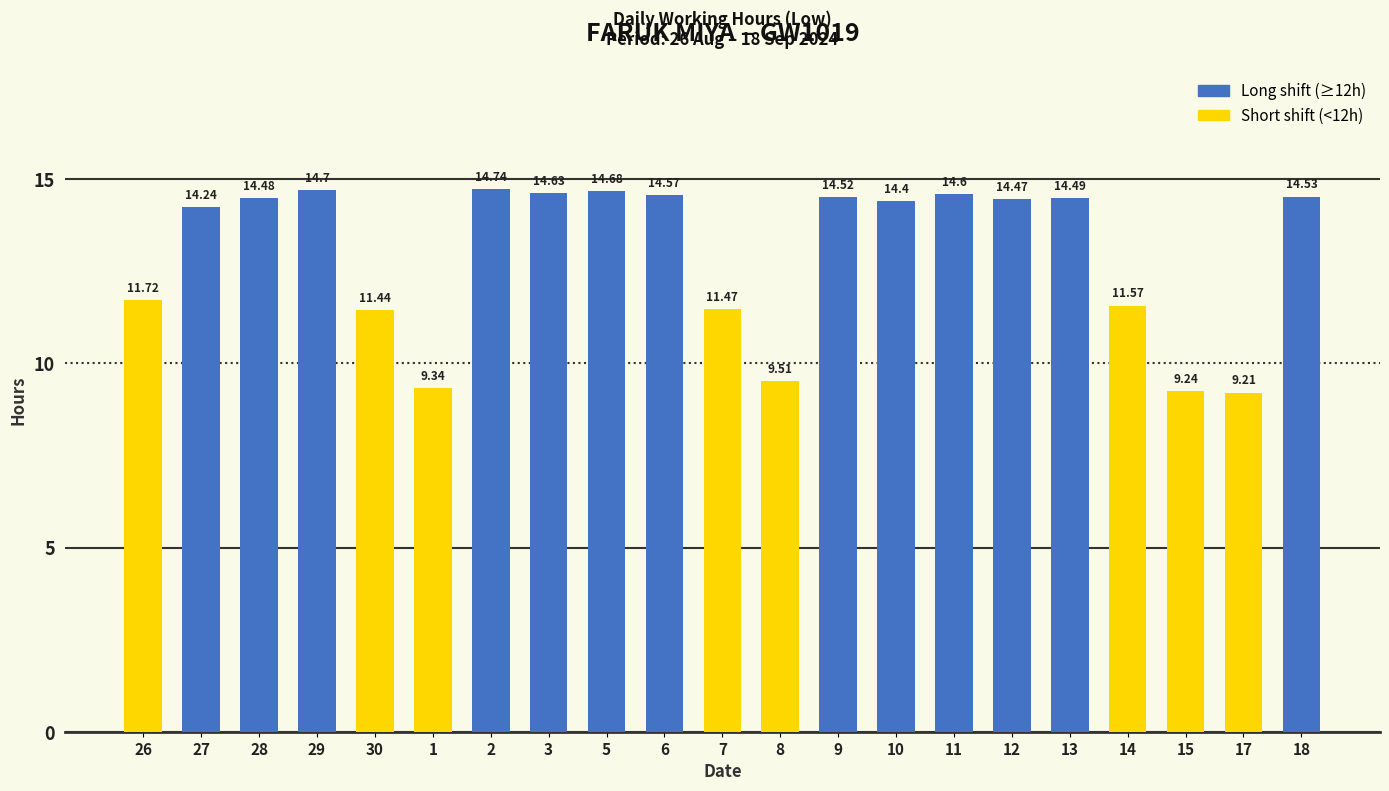

True or false: the data shows 14.5 at 28.

True